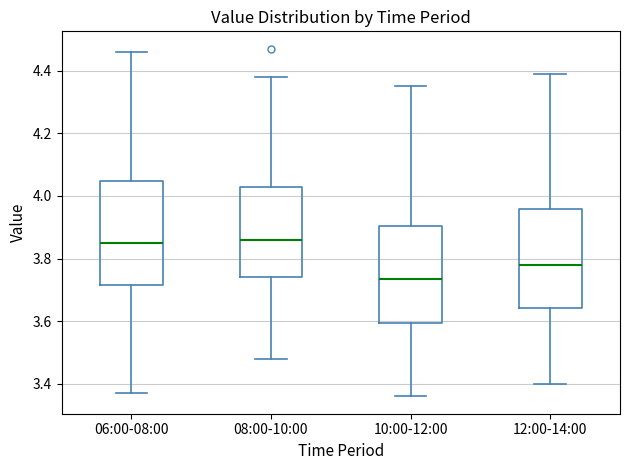

Reading left to right, read every box against the y-axis: the position of its median line, the range the box covers, and the ends of its whiskers. The values are not printed on the chart, so give them approximately, as read against the axis.

06:00-08:00: median 3.86, box 3.72 to 4.04, whiskers 3.38 to 4.46
08:00-10:00: median 3.86, box 3.74 to 4.02, whiskers 3.48 to 4.38
10:00-12:00: median 3.74, box 3.60 to 3.90, whiskers 3.36 to 4.36
12:00-14:00: median 3.78, box 3.64 to 3.96, whiskers 3.40 to 4.40